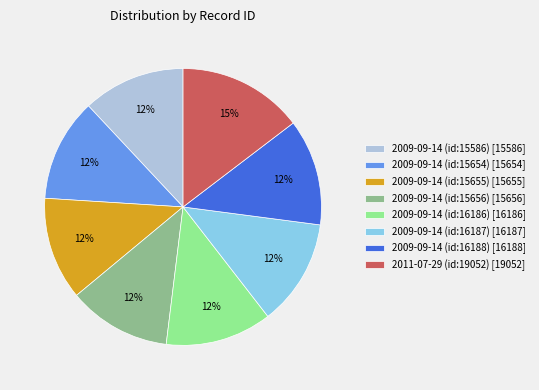

Is it true that 2009-09-14 (id:16187) is 22% of the pie?

False